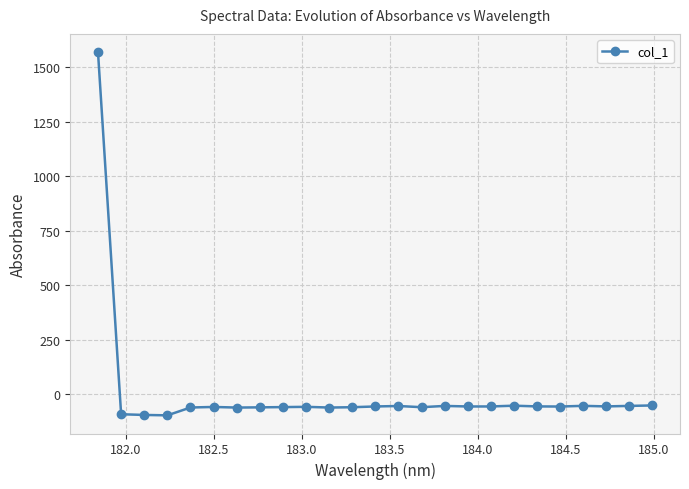

True or false: there are more than 2 points higher than both neighbors.

True